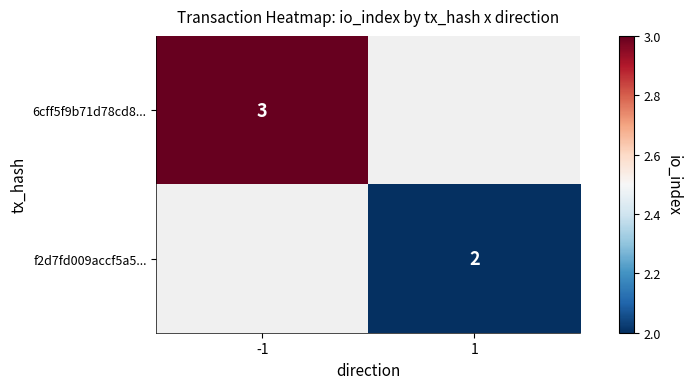

At how many categories does at least one series exceed 2?

1